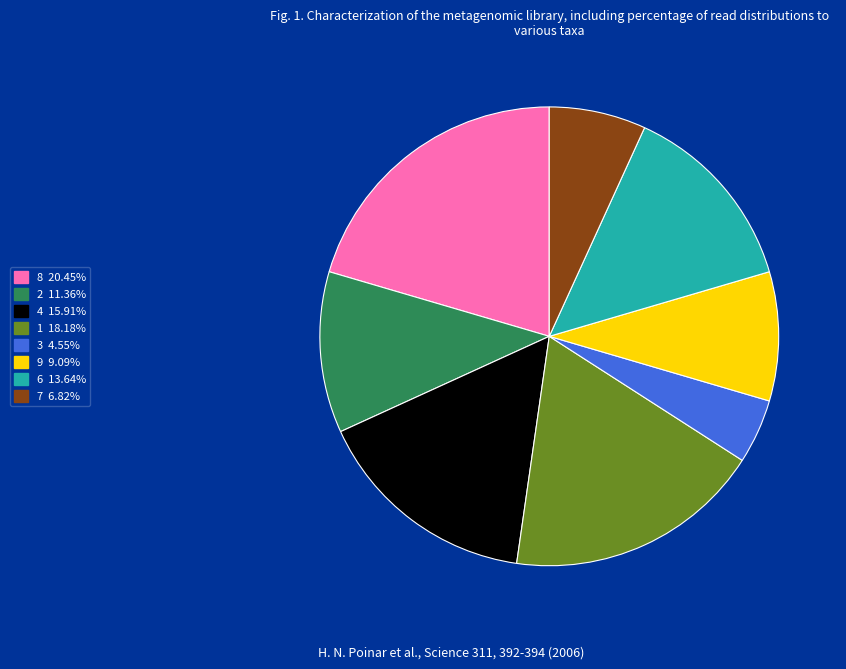

Rank the categories by value from highest to lowest.

8, 1, 4, 6, 2, 9, 7, 3